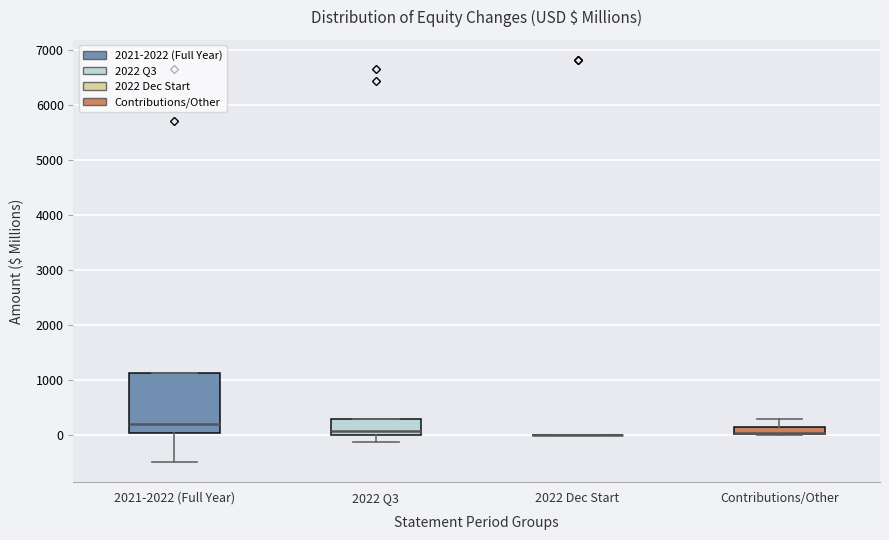

Comparing the boxes themselves (not the whiskers), which one is the tallest?

2021-2022 (Full Year)